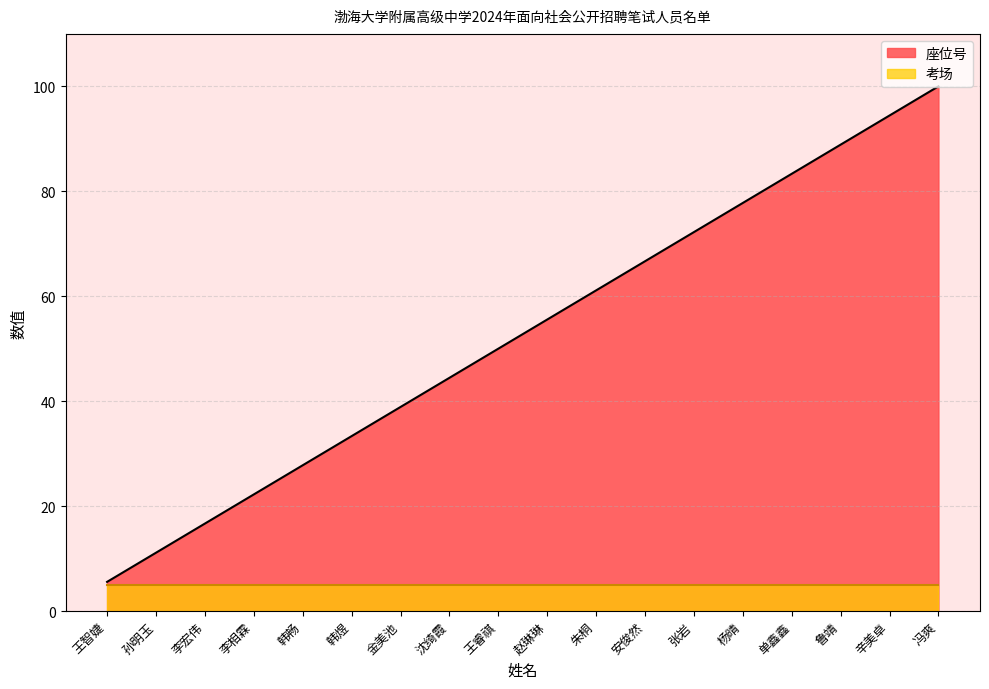

List the labels in order of value, largest first.

冯爽, 辛美卓, 鲁靖, 单鑫鑫, 杨晴, 张岩, 安俊然, 朱桐, 赵琳琳, 王睿祺, 沈绮霞, 金美池, 韩煜, 韩畅, 李相霖, 李宏伟, 孙明玉, 王智婕